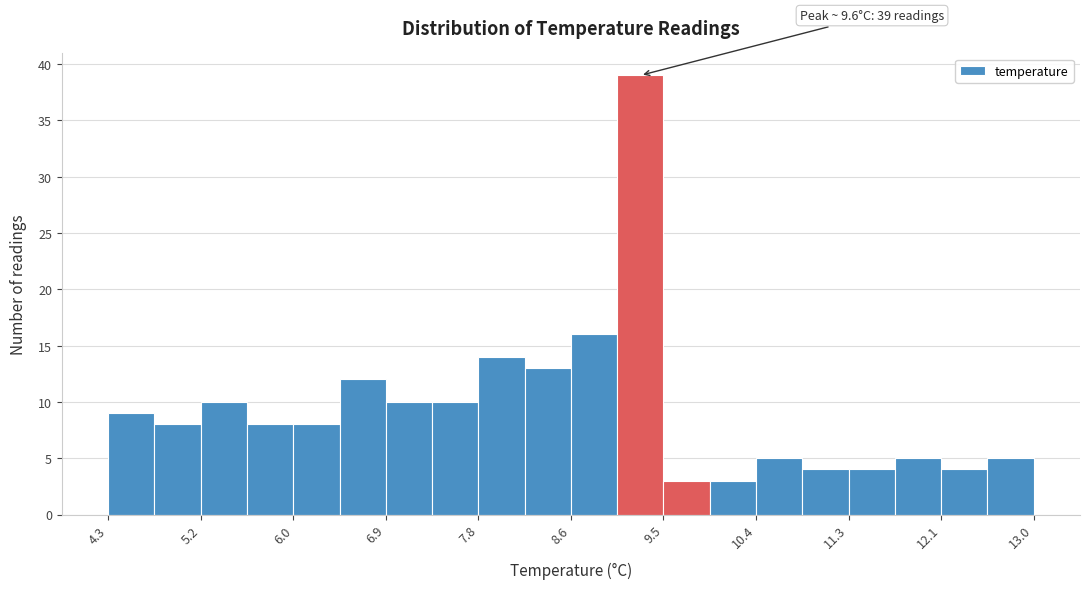

Over which range of the x-axis is the bar tallest?

9.1 to 9.5